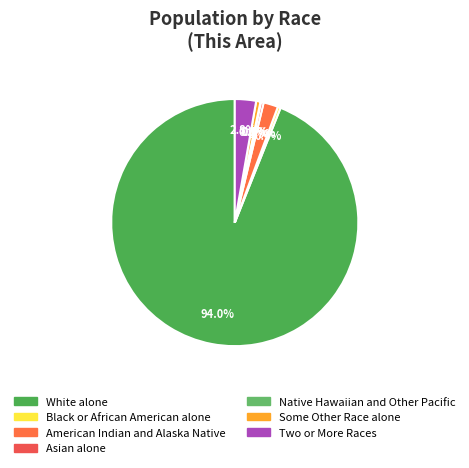

Does Black or African American alone represent more than half of the total?

No